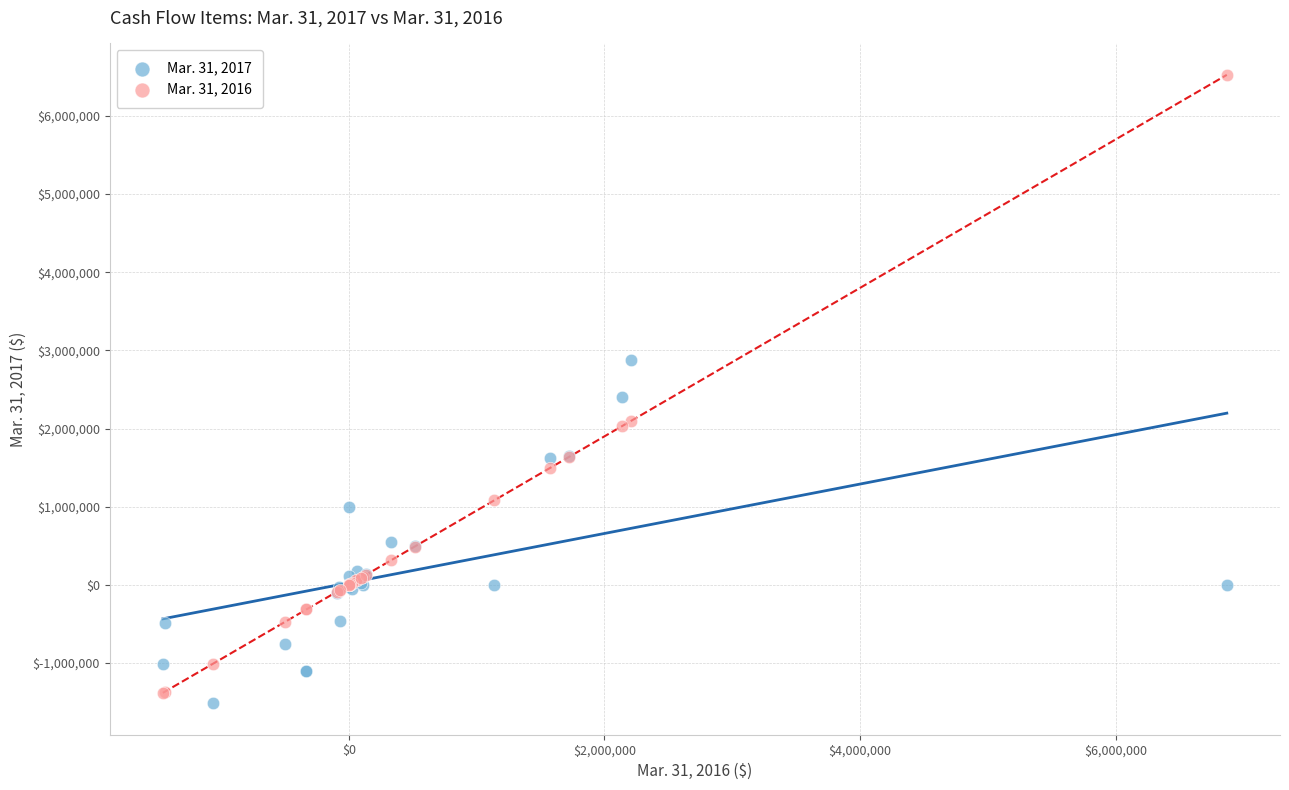

Which series contains the highest Y value?

Mar. 31, 2016